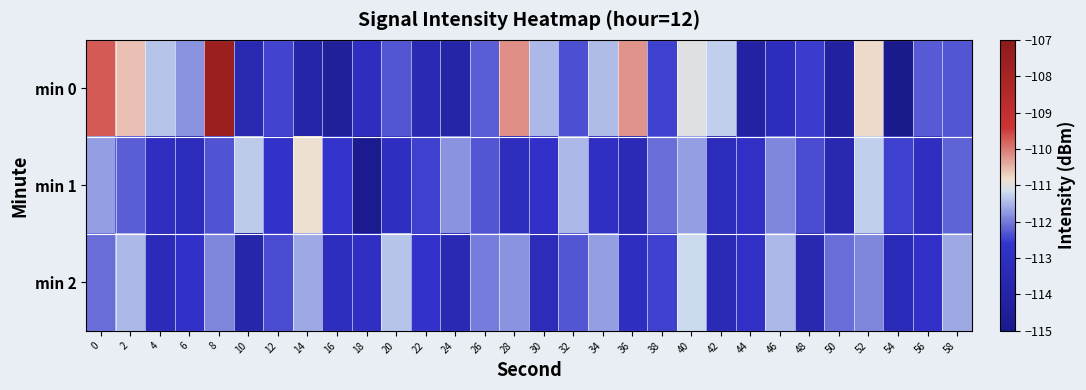

How many categories are shown in the chart?

30